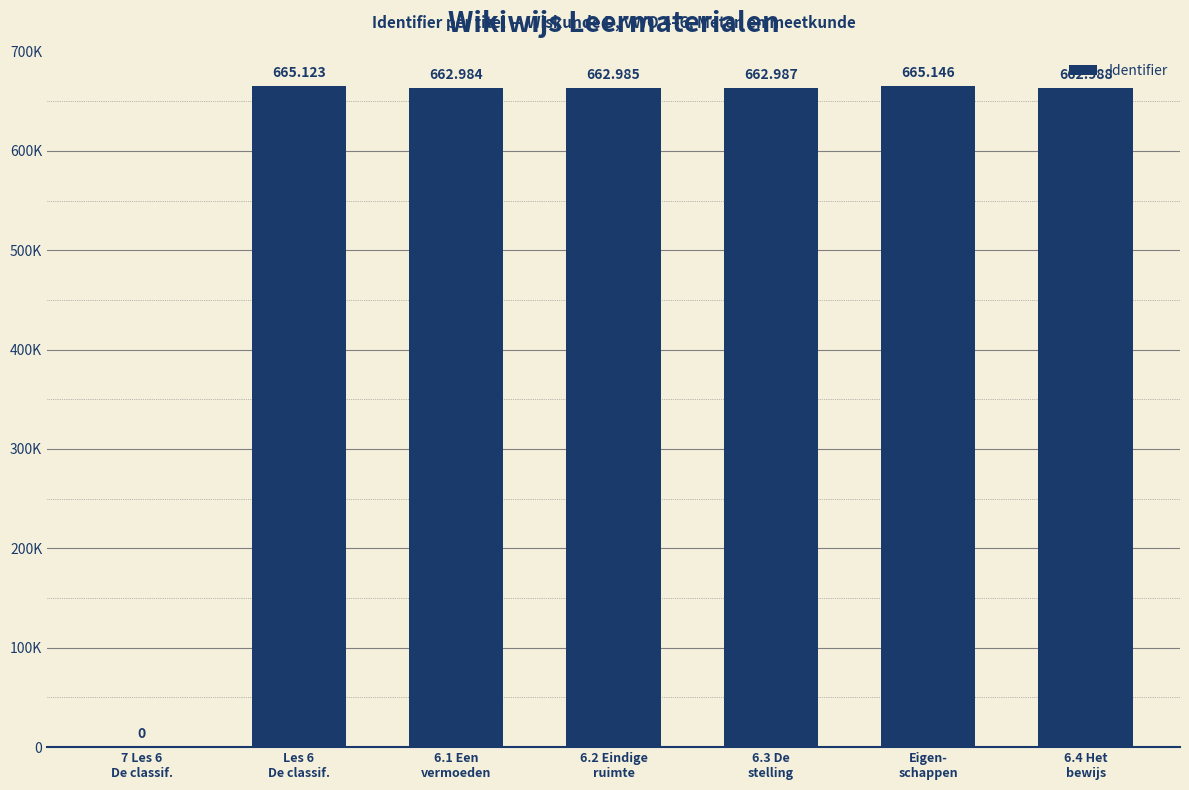

How many data points are less than 662987?

3